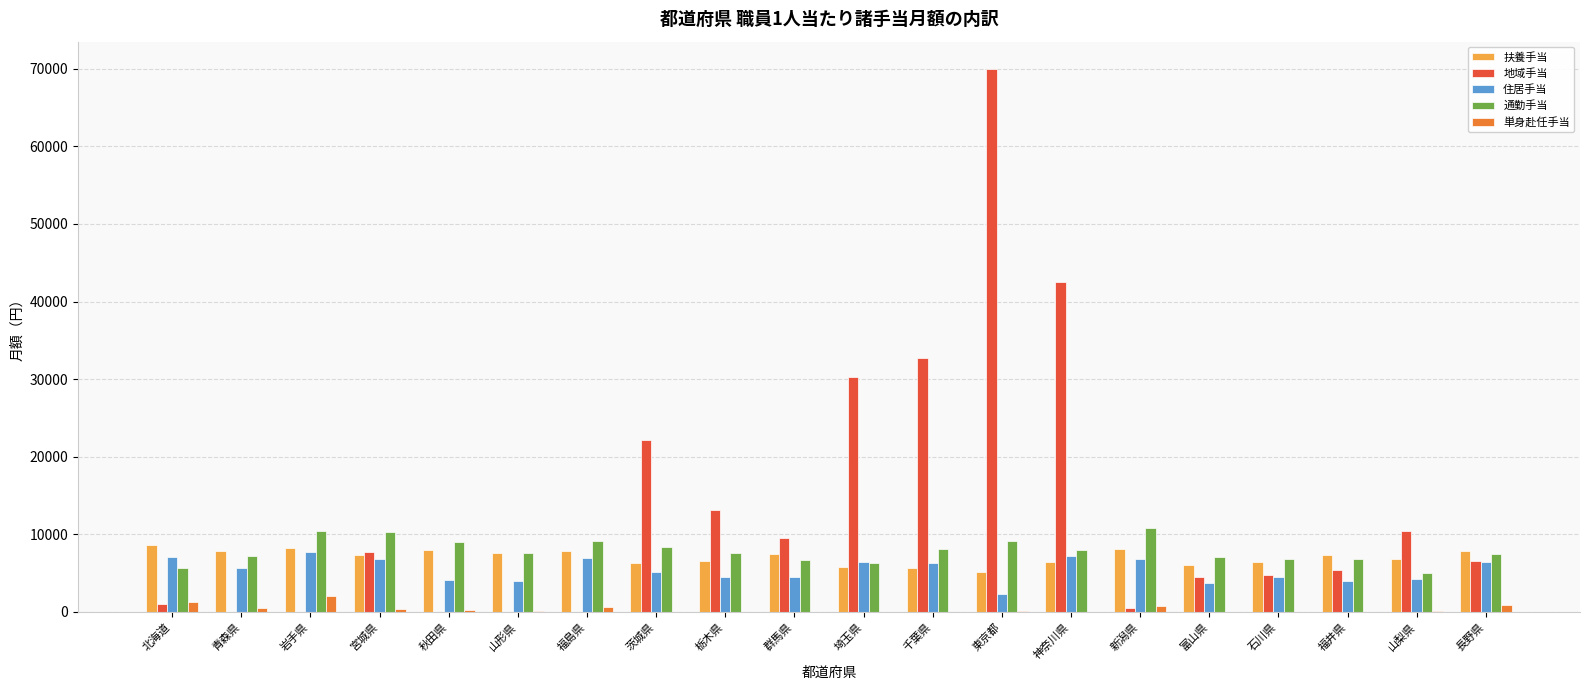

Which category has the highest value across all series?

東京都